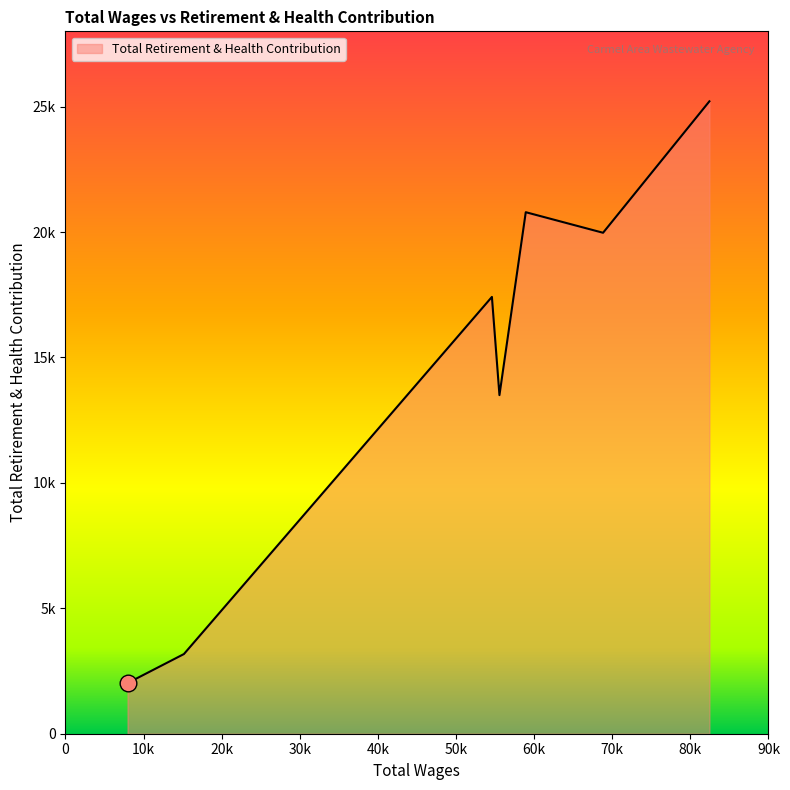

Is this an area chart (filled region under the line)?

Yes